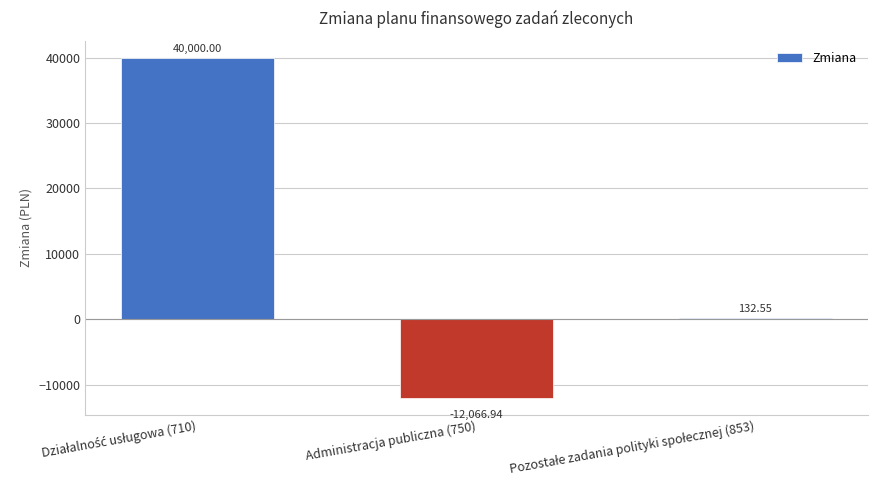

How many values are above zero?

2